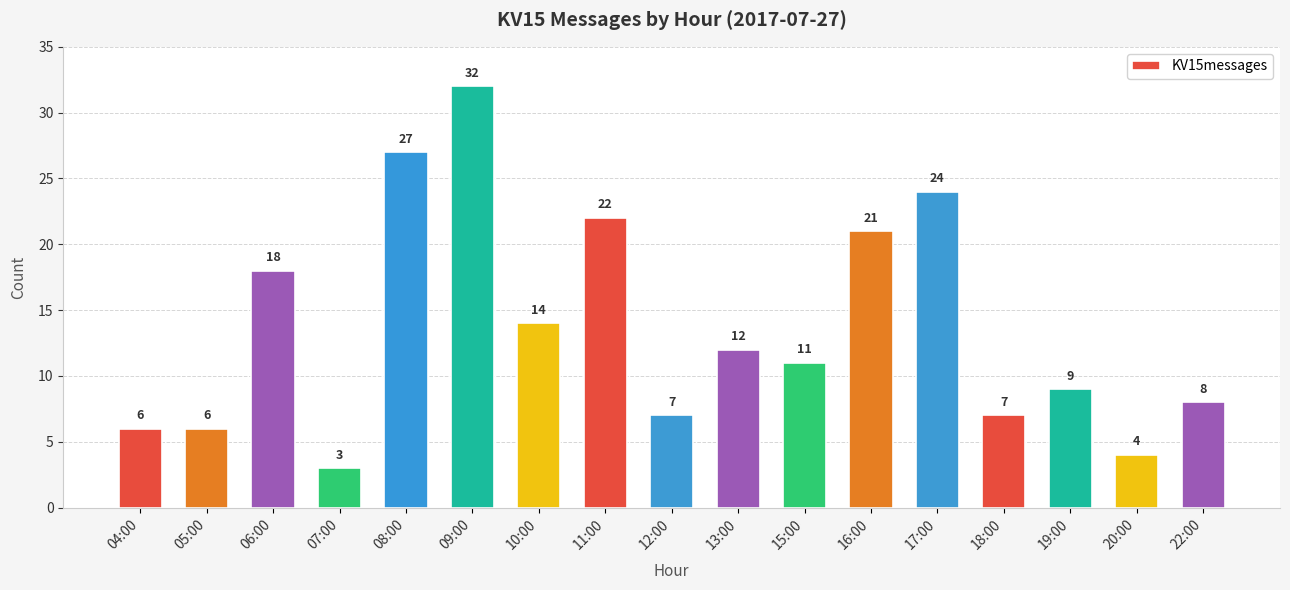

Is it true that the value at 06:00 is 18?

True